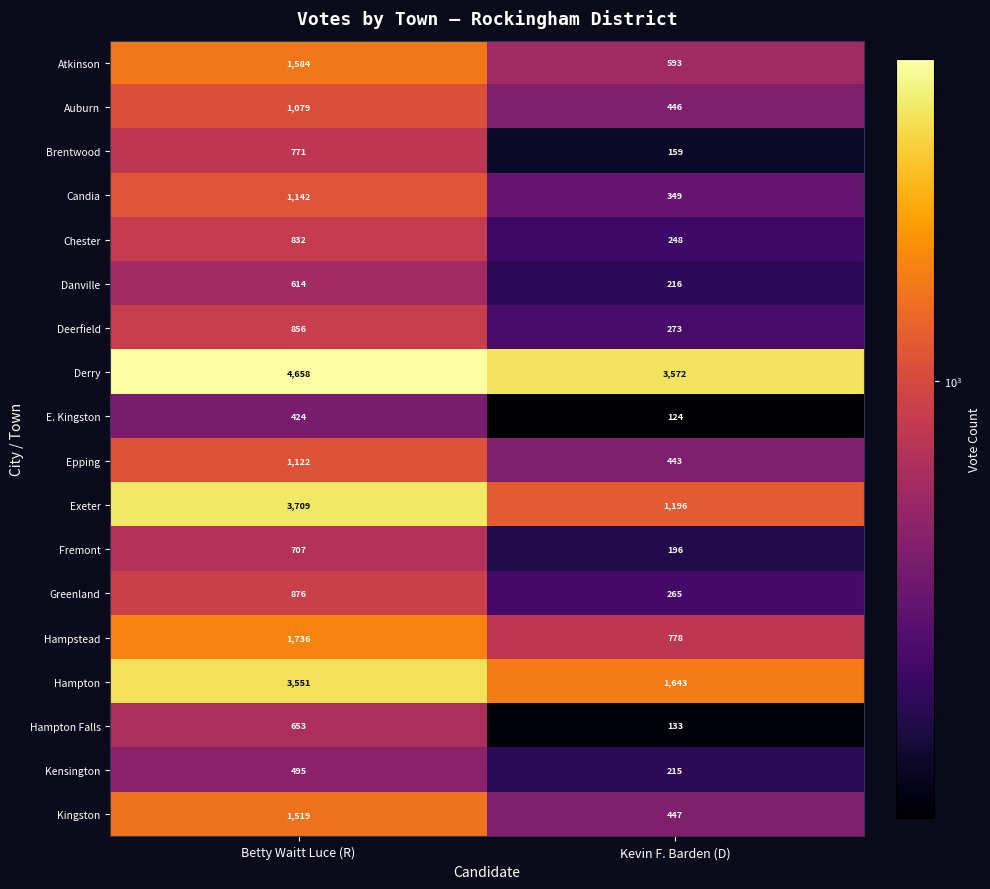

What value does the Candia series have at Kevin F. Barden (D), to the nearest 100?

300